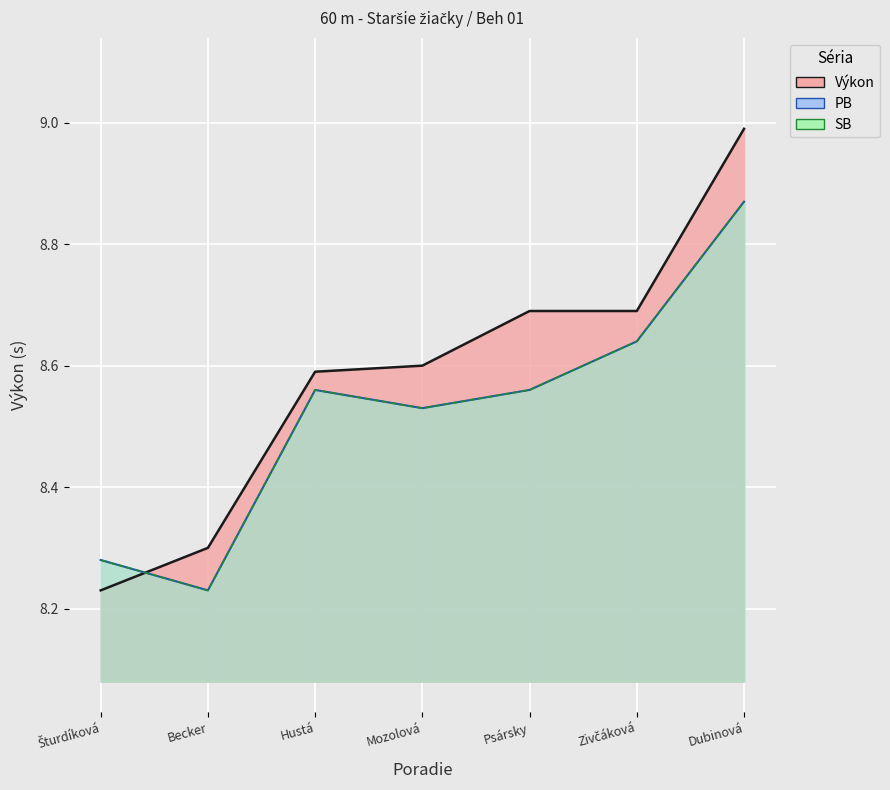

At how many categories does at least one series exceed 8?

7